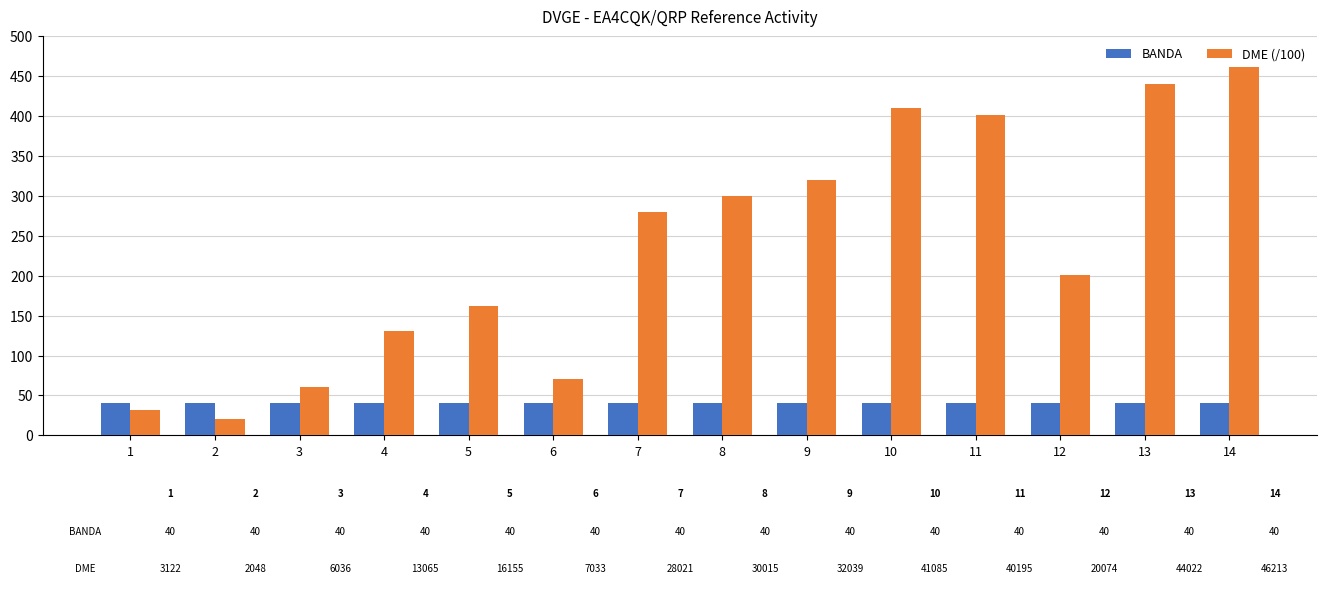

At which category is the sum across all series the highest?

14